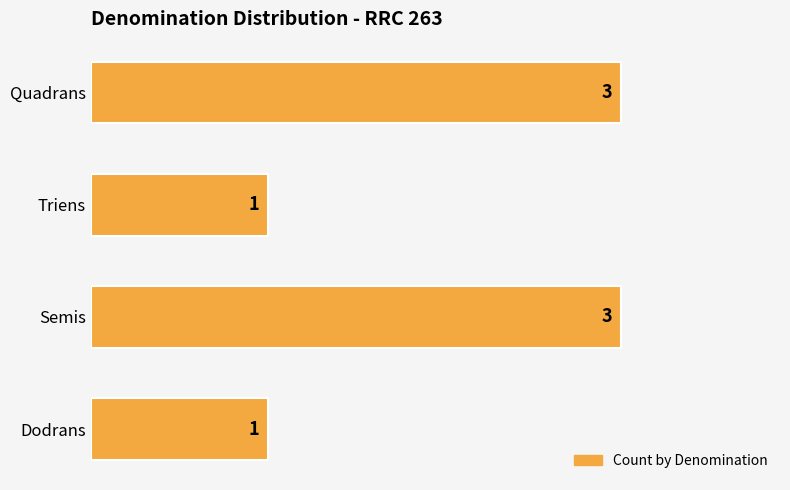

Reading bottom to top, transcribe all the data shown in this chart.

Dodrans=1	Semis=3	Triens=1	Quadrans=3